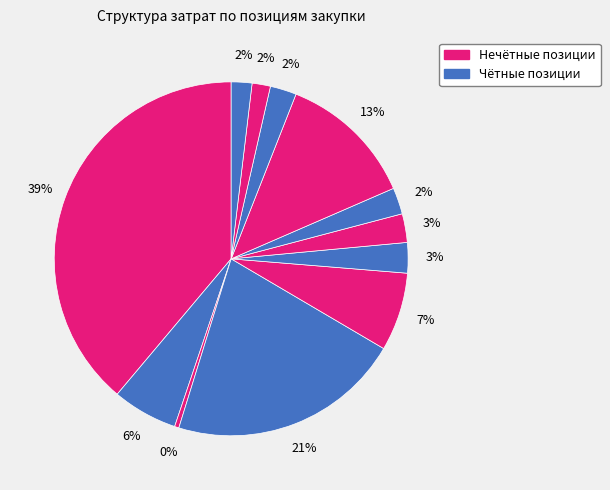

How many slices are in this pie chart?

12